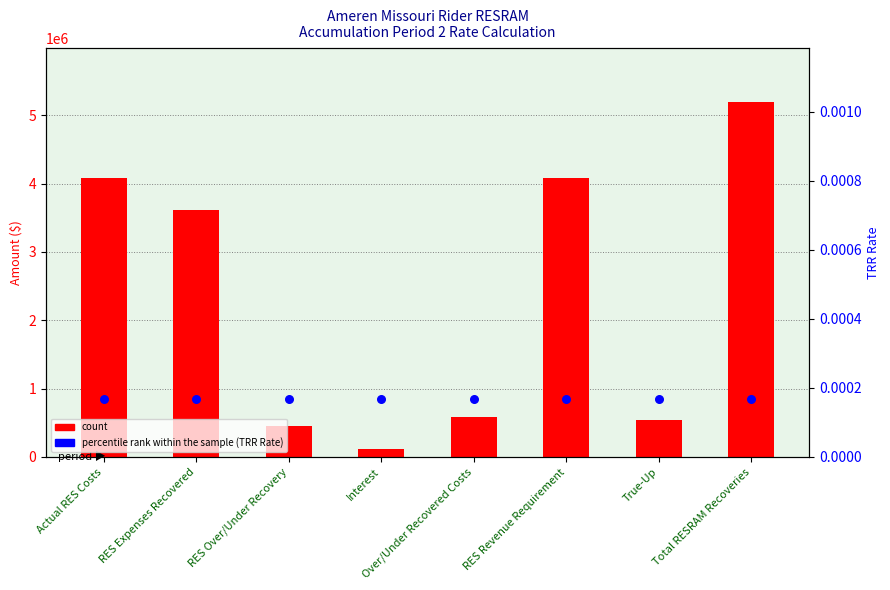

What is the total value across all series at Total RESRAM Recoveries?

5200407.1